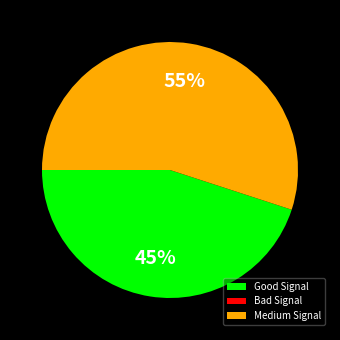

Which category has the biggest portion of the pie?

Medium Signal